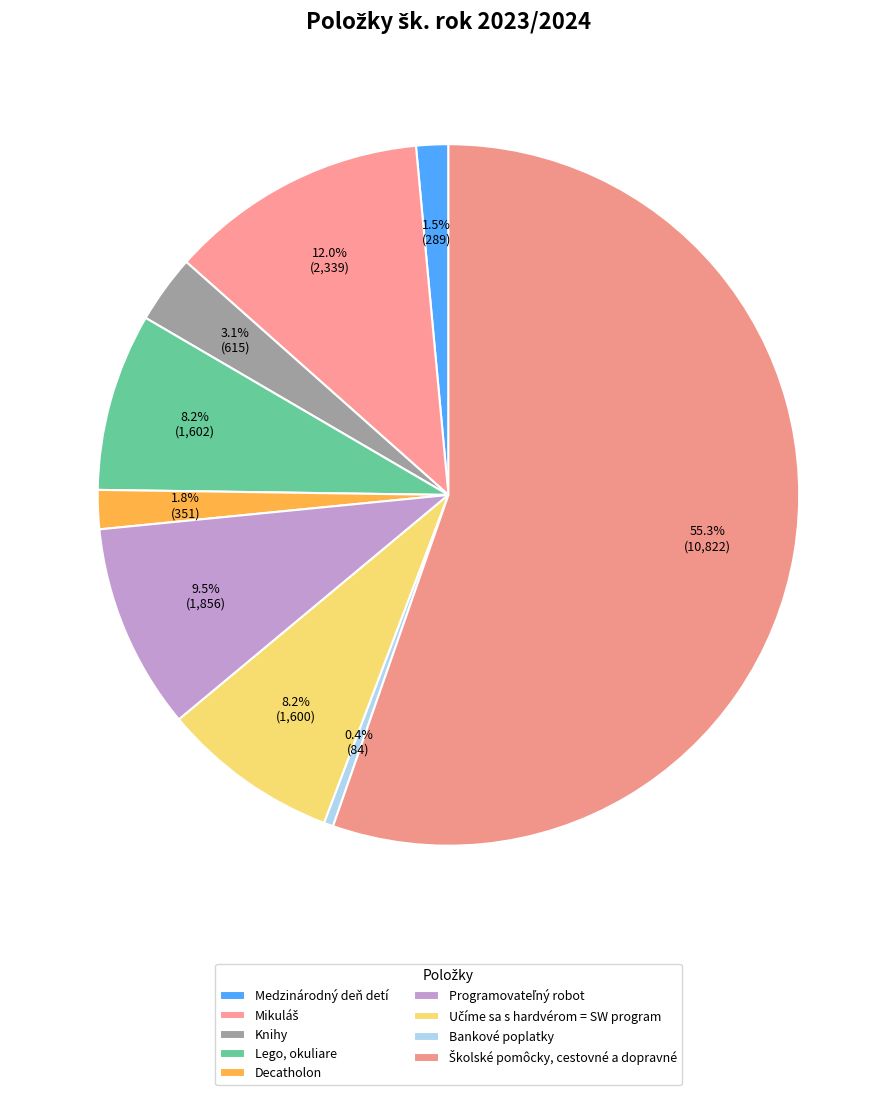

To the nearest percent, what is the average slice percentage?

11%